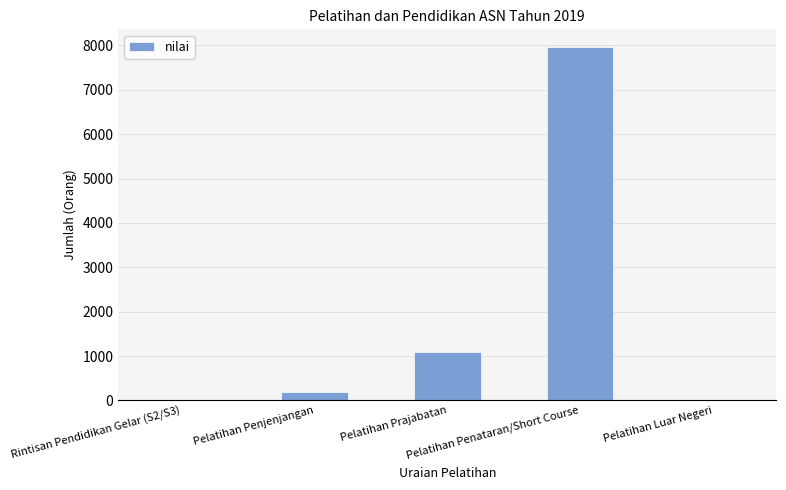

True or false: the data shows 188 at Pelatihan Penjenjangan.

True